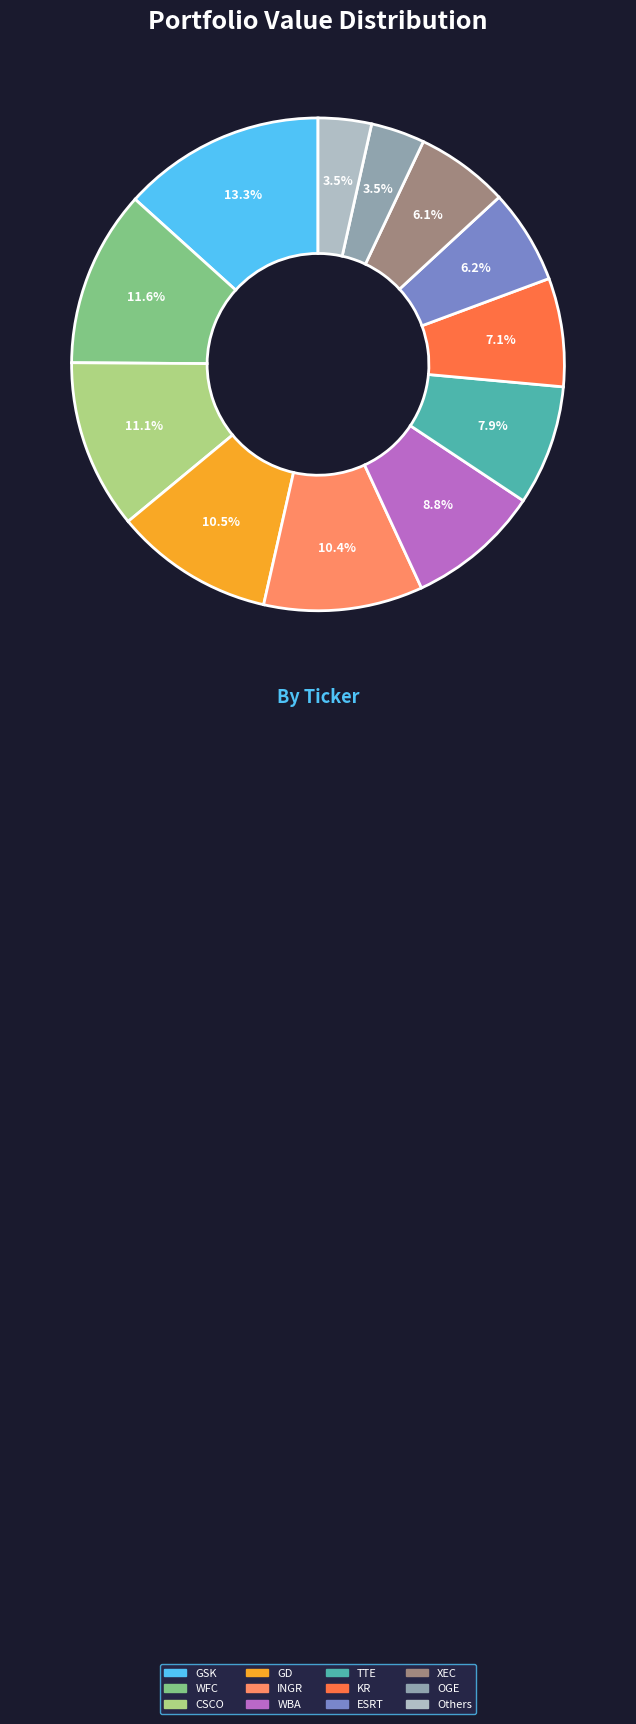

Is there any slice that represents more than half of the pie?

No